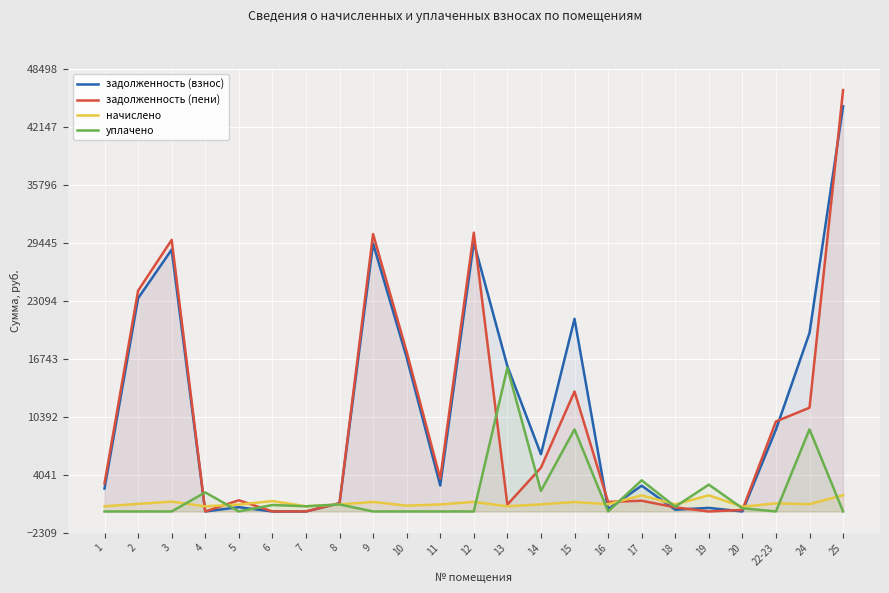

Which series has the widest spread of values?

задолженность (пени)